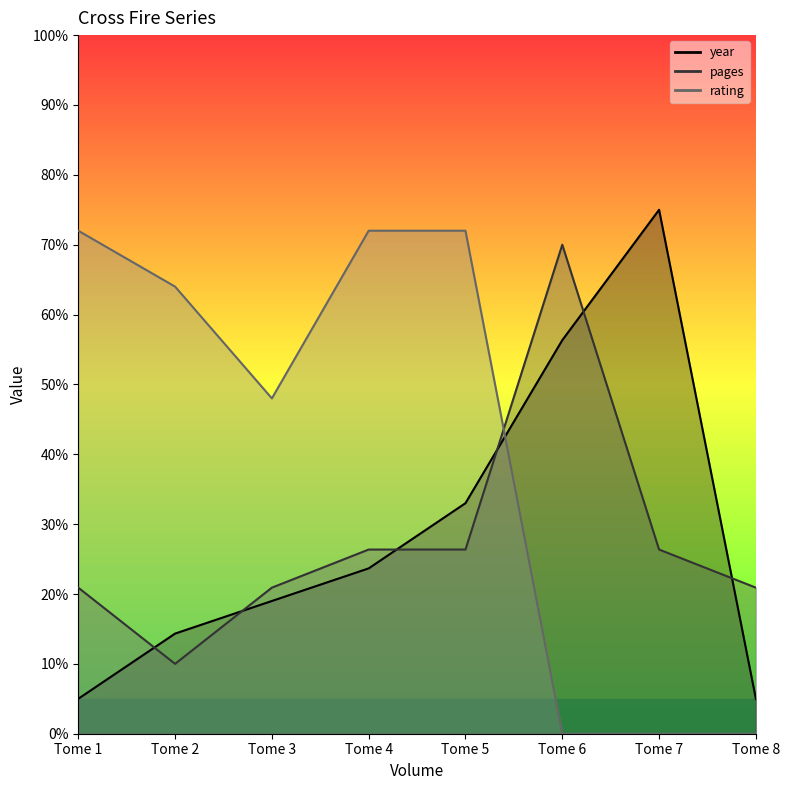

True or false: rating and year intersect in this chart.

True